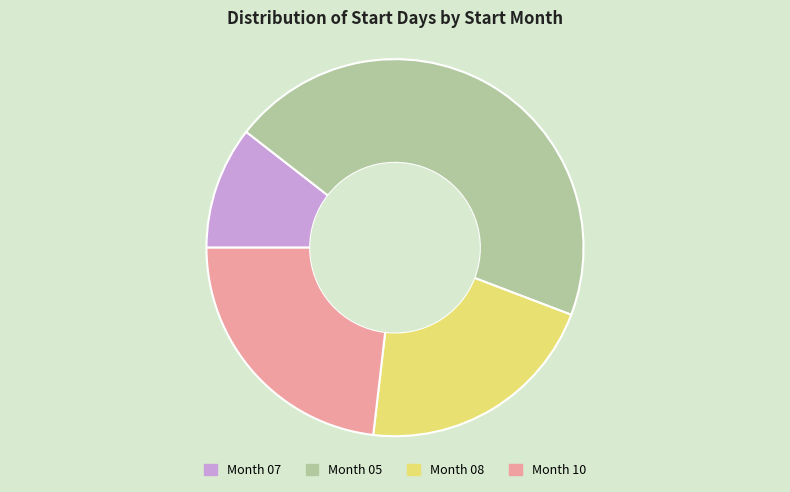

Rank the categories by value from highest to lowest.

Month 05, Month 10, Month 08, Month 07